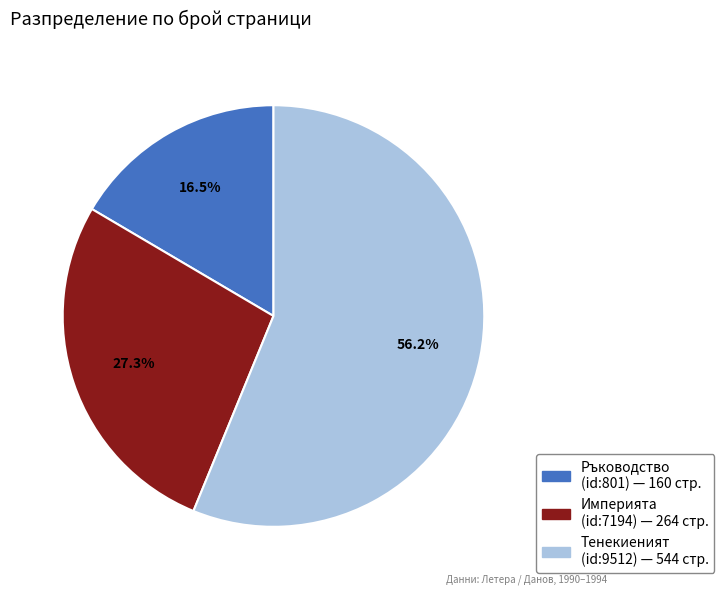

Count the number of slices in the pie.

3